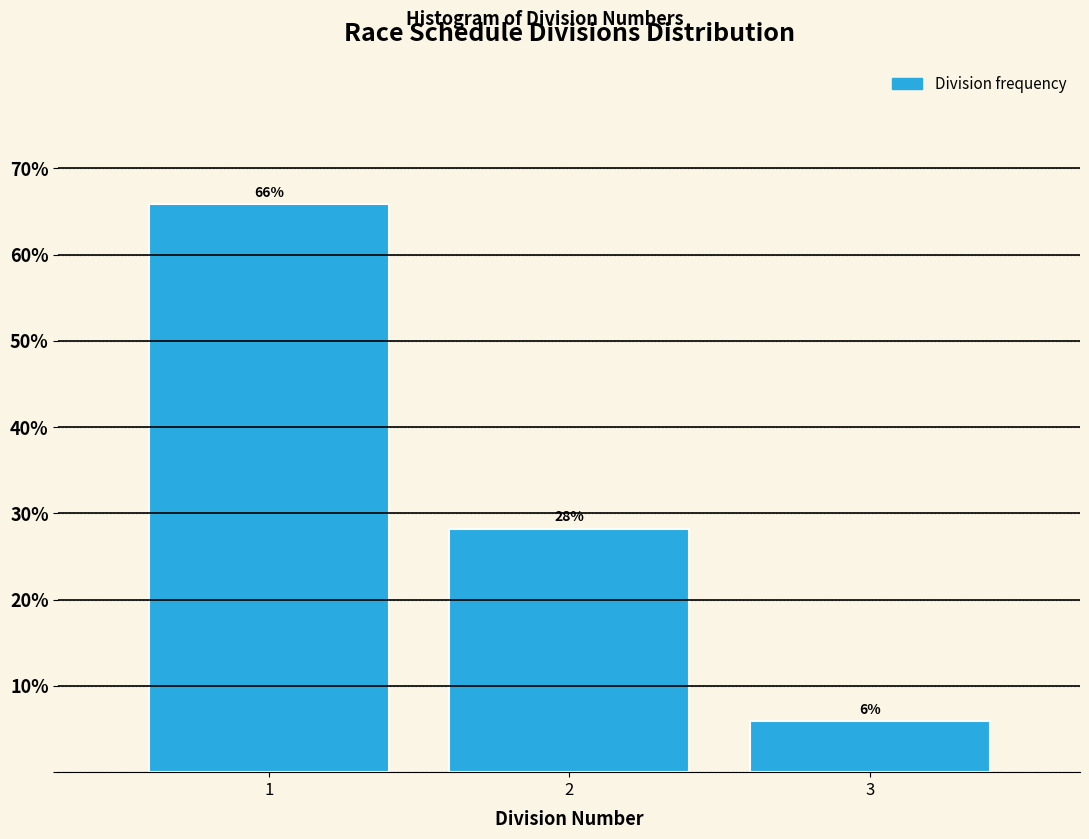

How many bars are there in total?

3